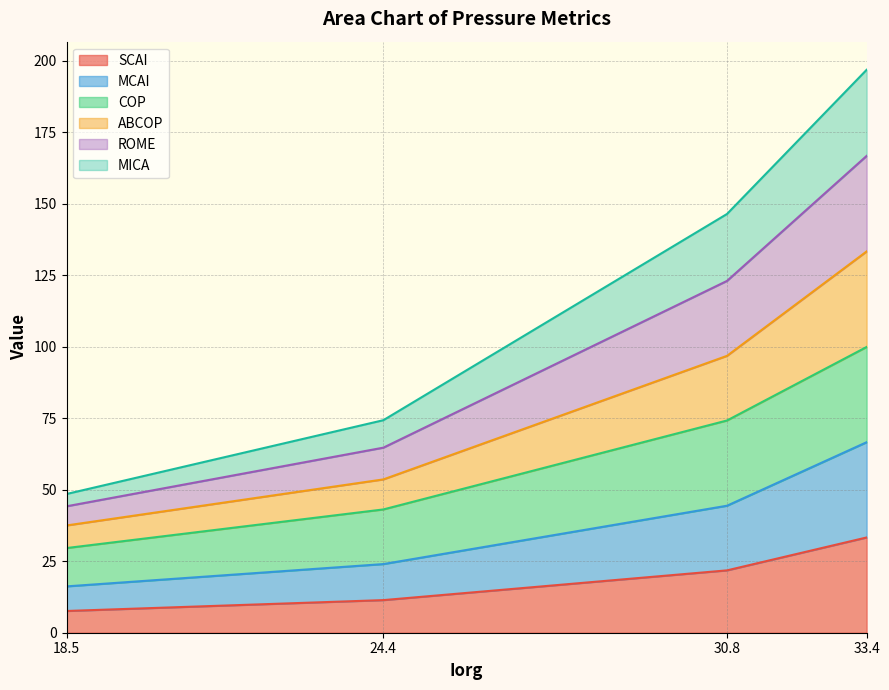

Where is MCAI nearest to the value 41?

30.8